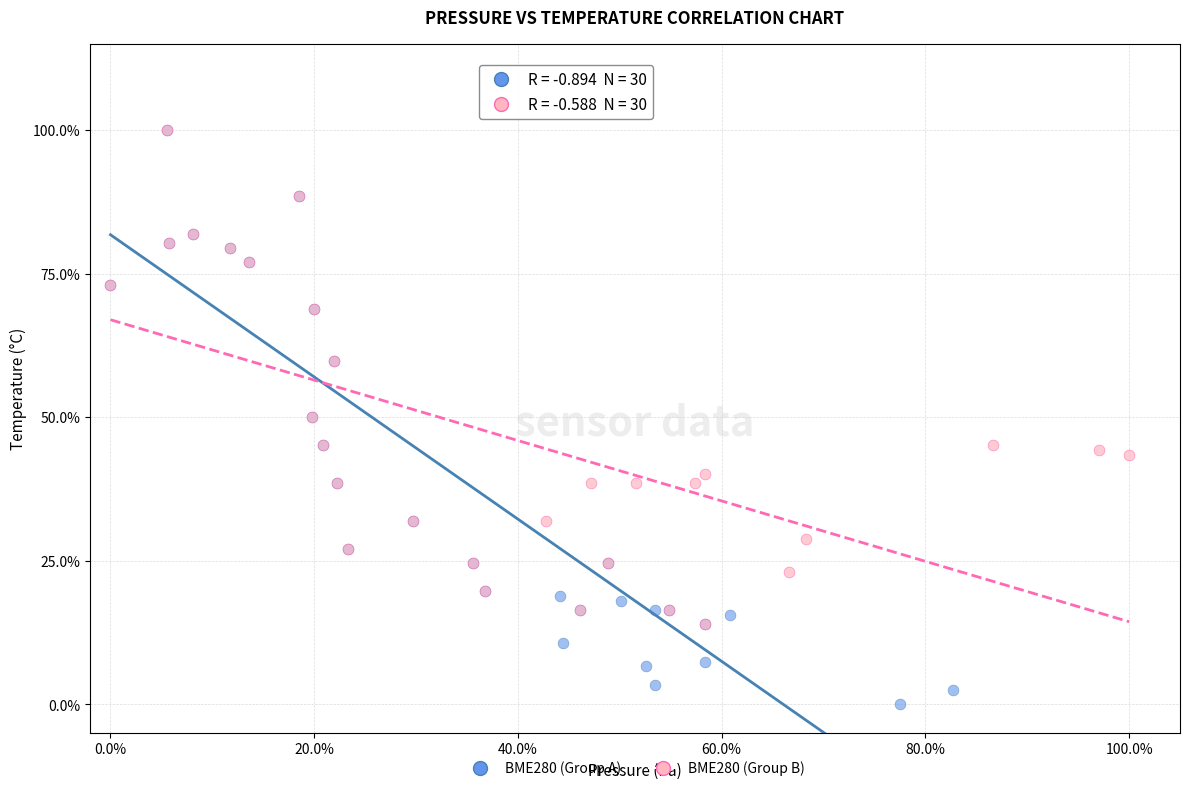

What are all the series names shown in the legend?

BME280 (Group A), BME280 (Group B)